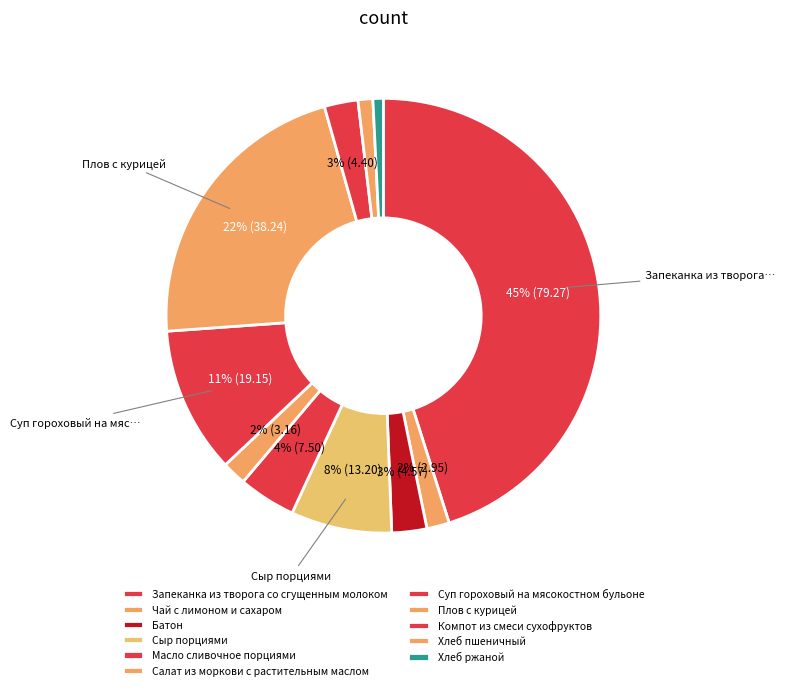

How many segments does this pie chart have?

11